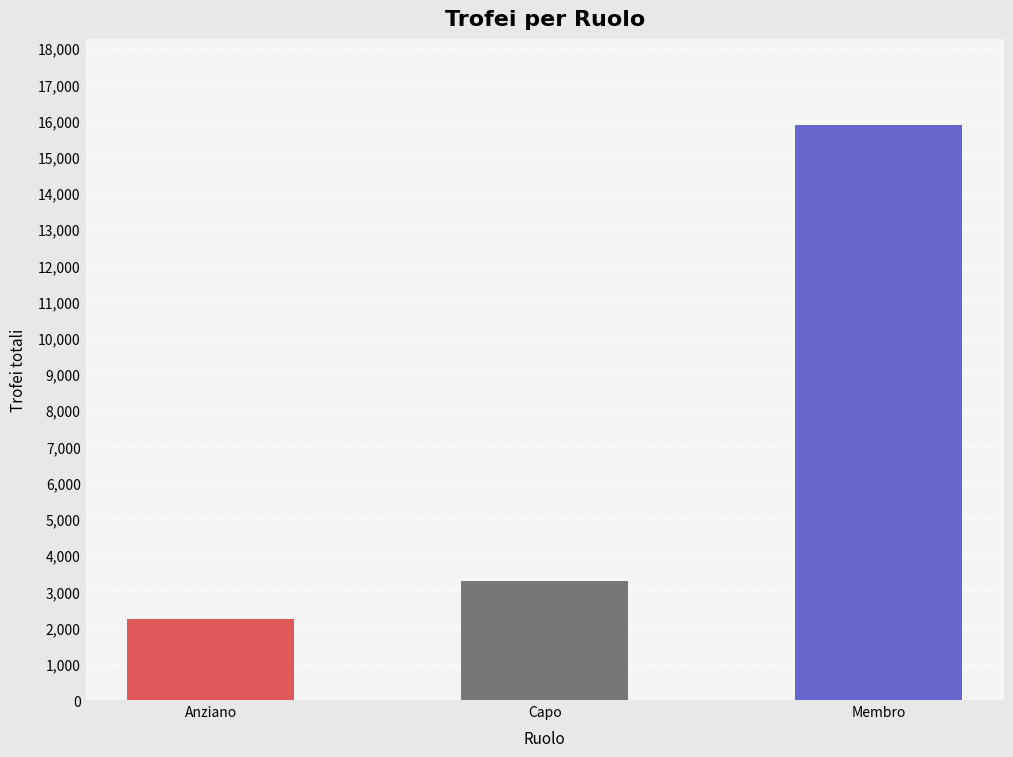

True or false: the data shows 3300 at Capo.

True